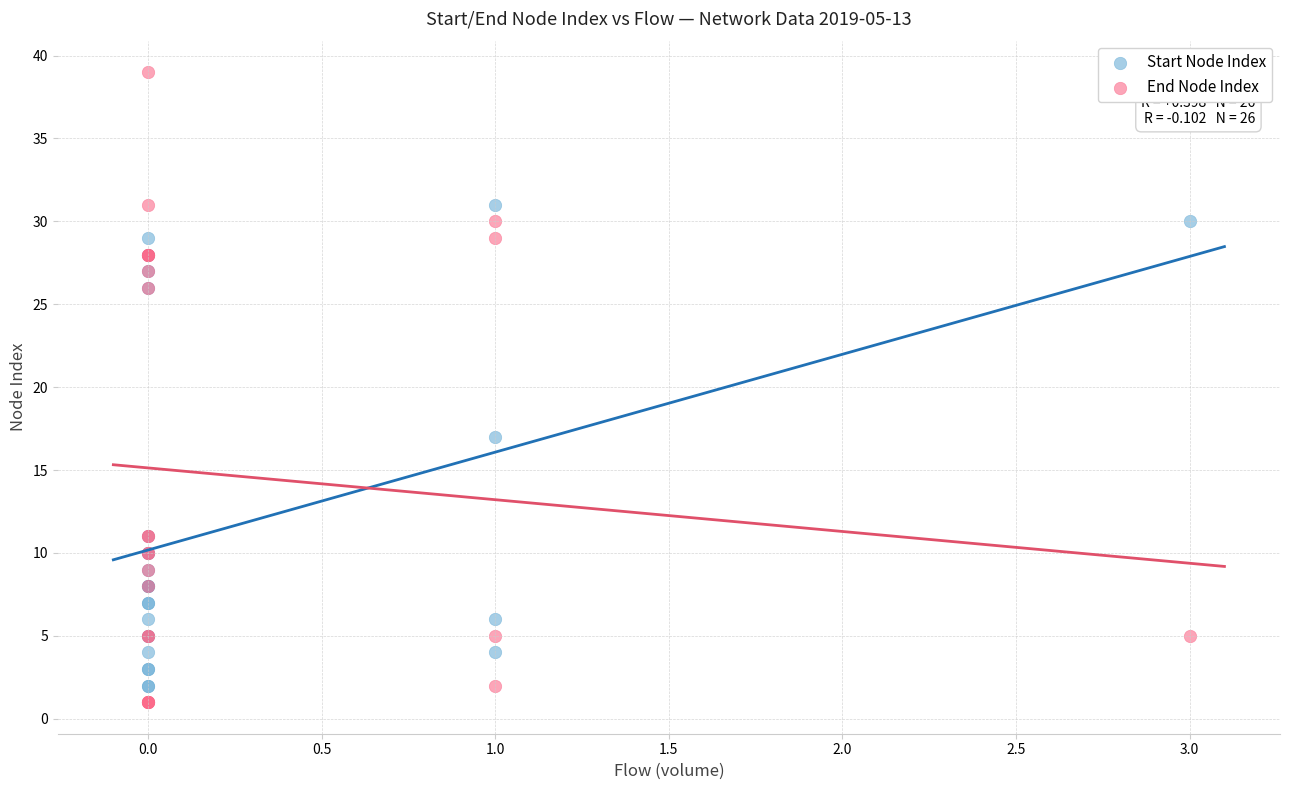

Which series reaches the maximum Y coordinate?

End Node Index